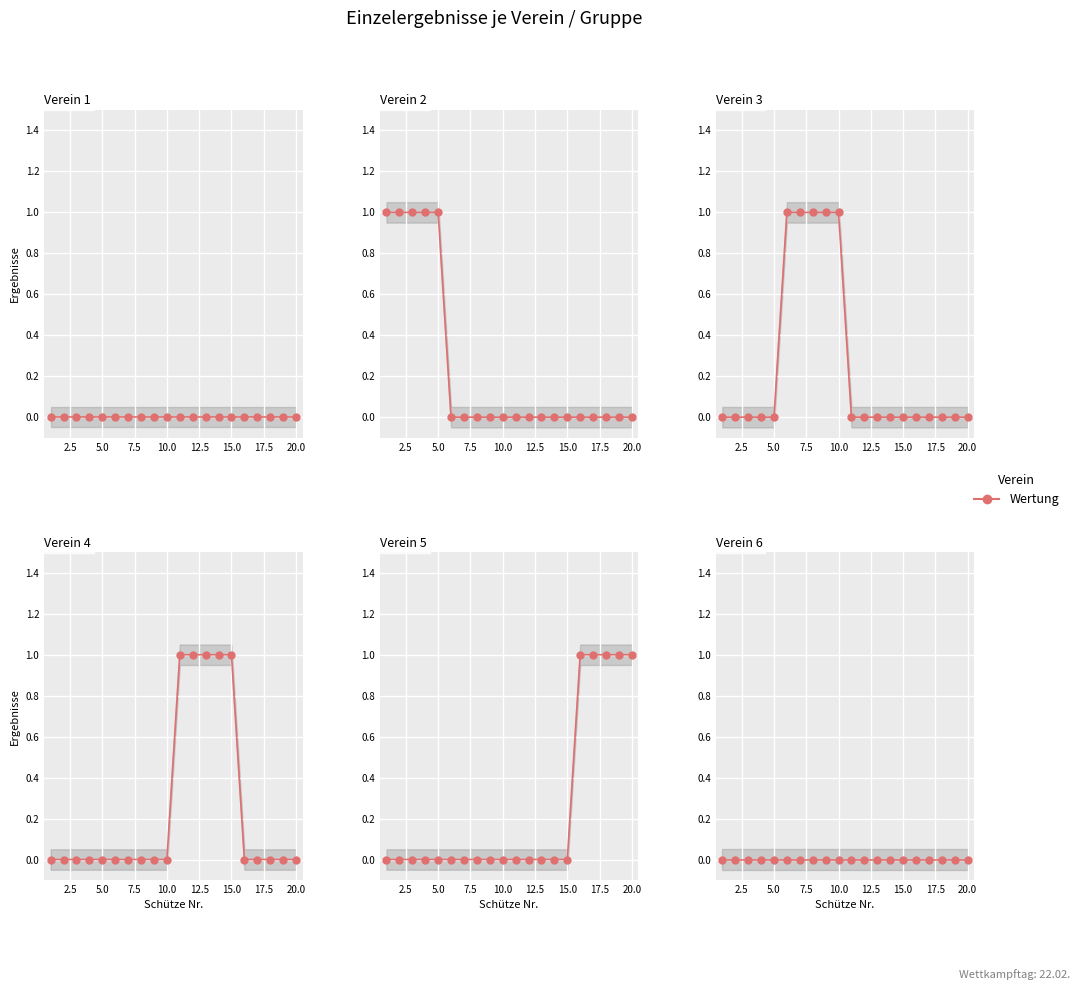

At which label is Verein 2 closest to 0?

12.5